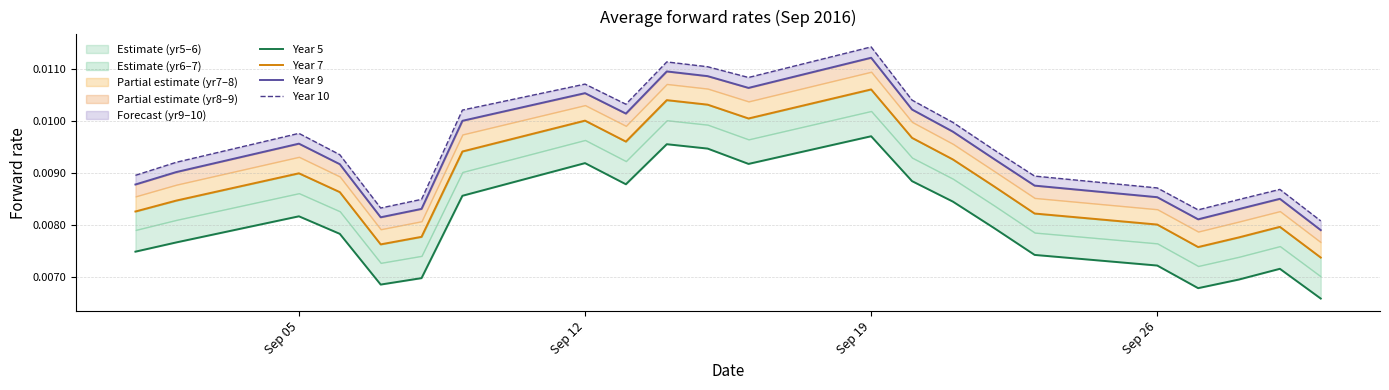

What is the sum of all Year 5 values?

0.2